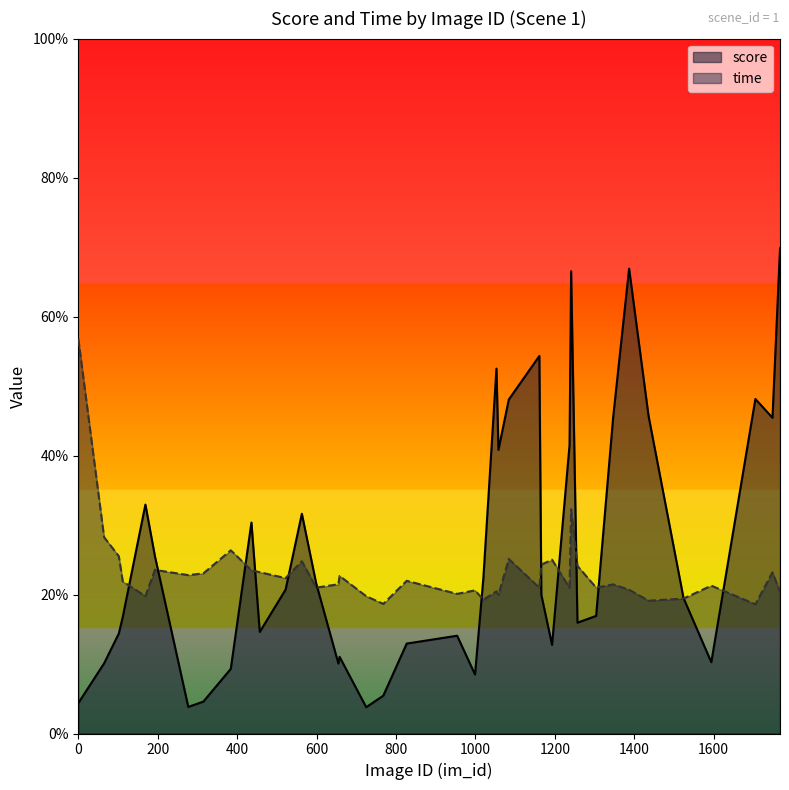

What are all the series names shown in the legend?

score, time